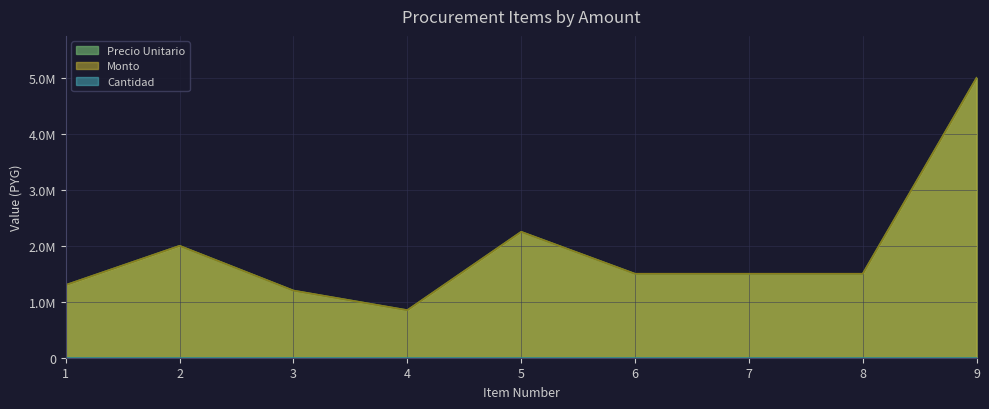

How many data points in monto are less than 1500000?

3